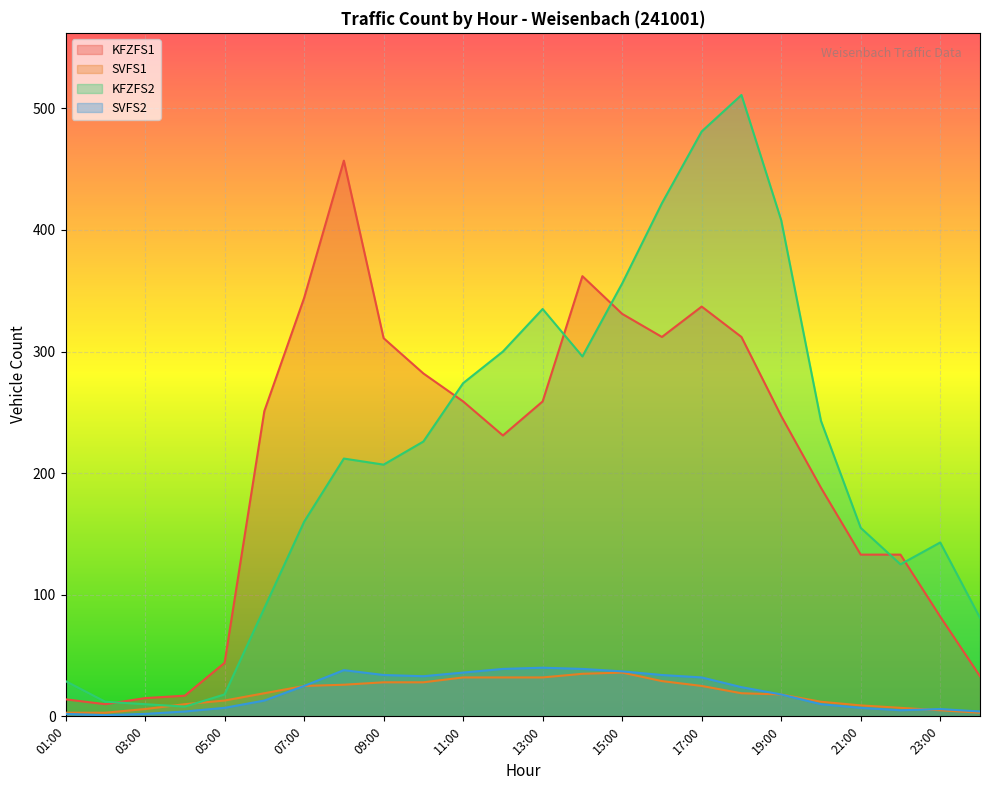

How many interior local peaks does the SVFS1 series have?

1